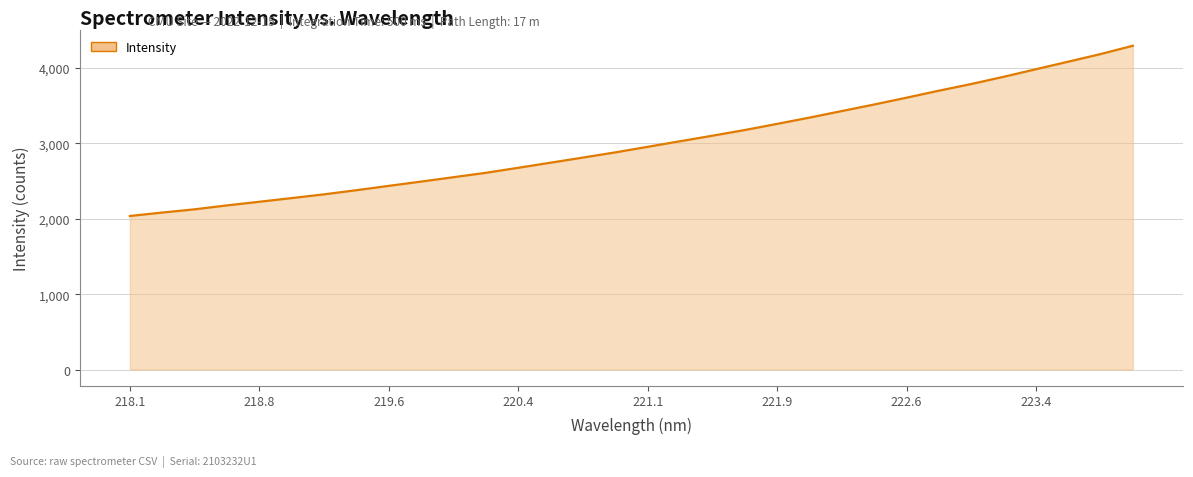

What is the difference between the maximum and minimum values?

2258.1